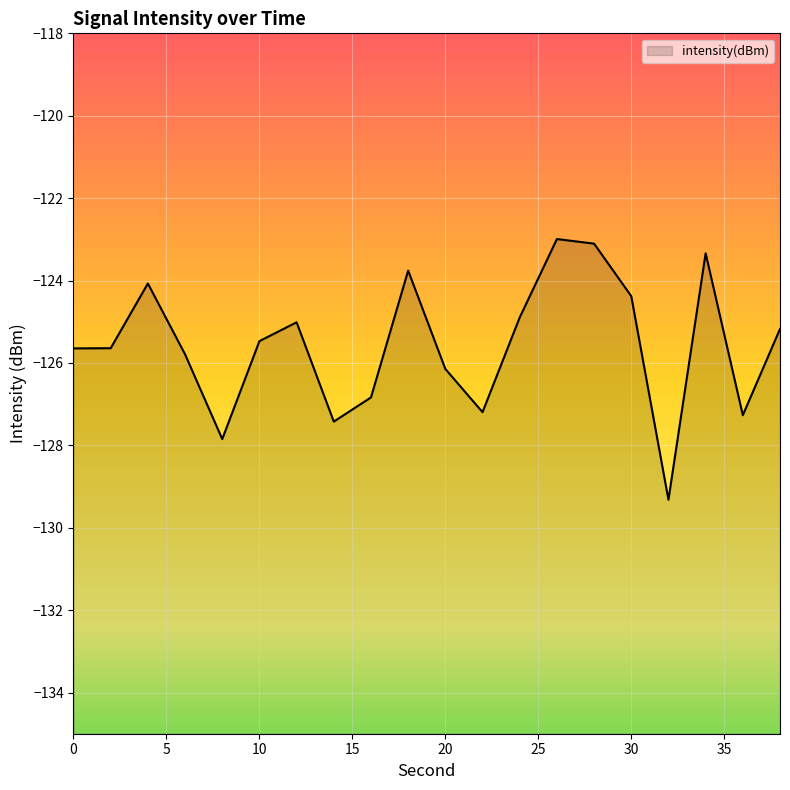

Which label corresponds to the smallest value in the chart?

32